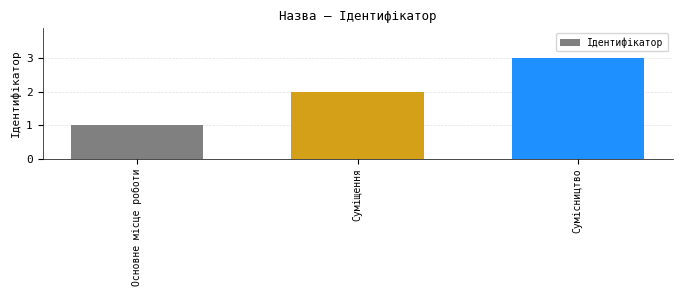

What is the difference between the values at Суміщення and Сумісництво?

1